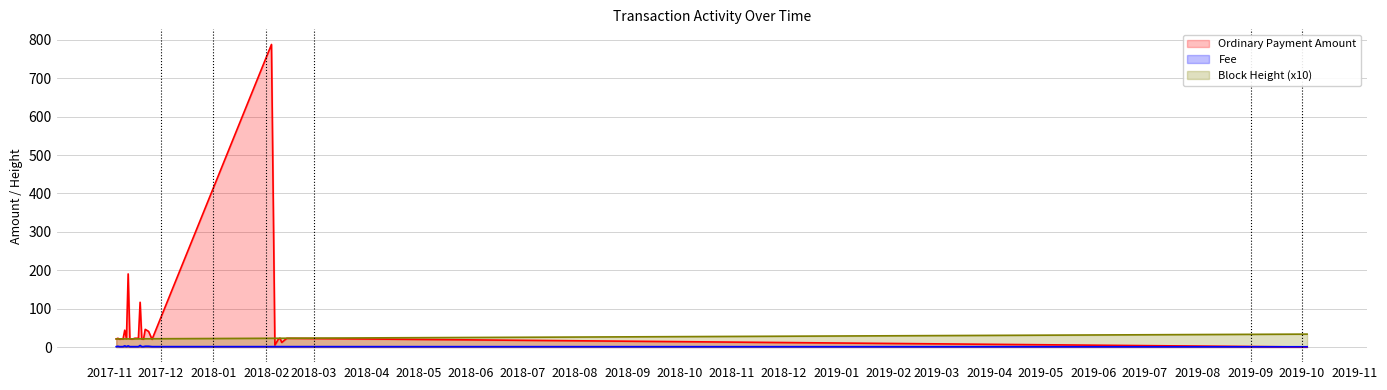

At which label does Block Height (x10) reach its minimum?

2017-11-05